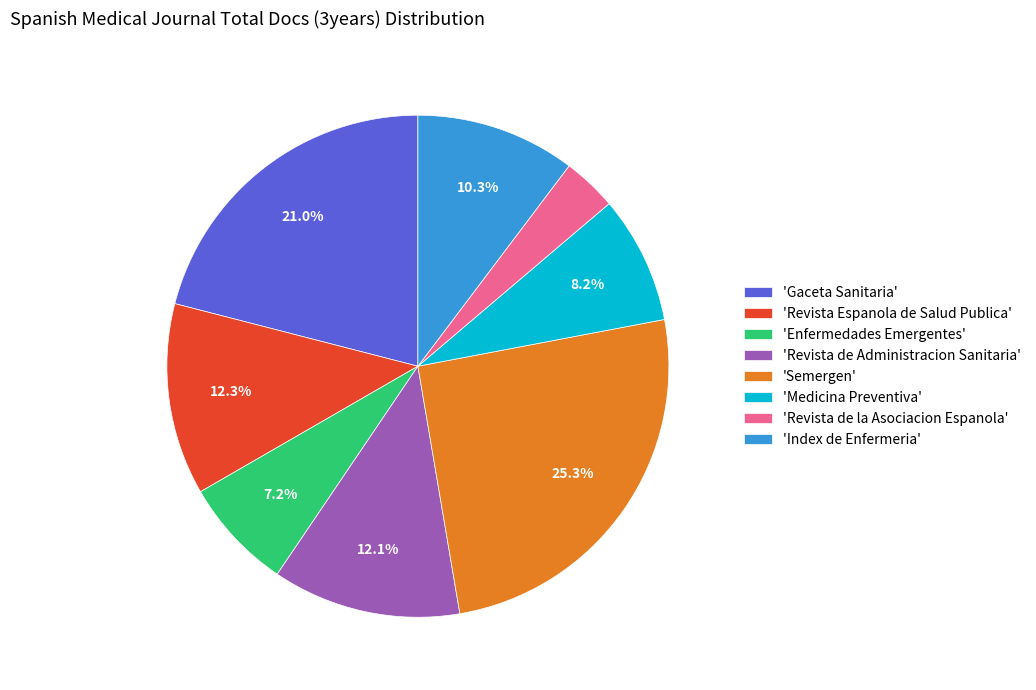

Does 'Revista de Administracion Sanitaria' represent more than half of the total?

No